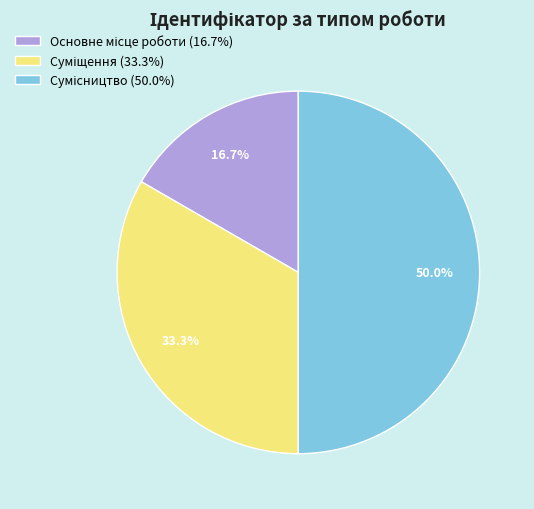

To the nearest percent, what percentage of the pie is Суміщення?

33%